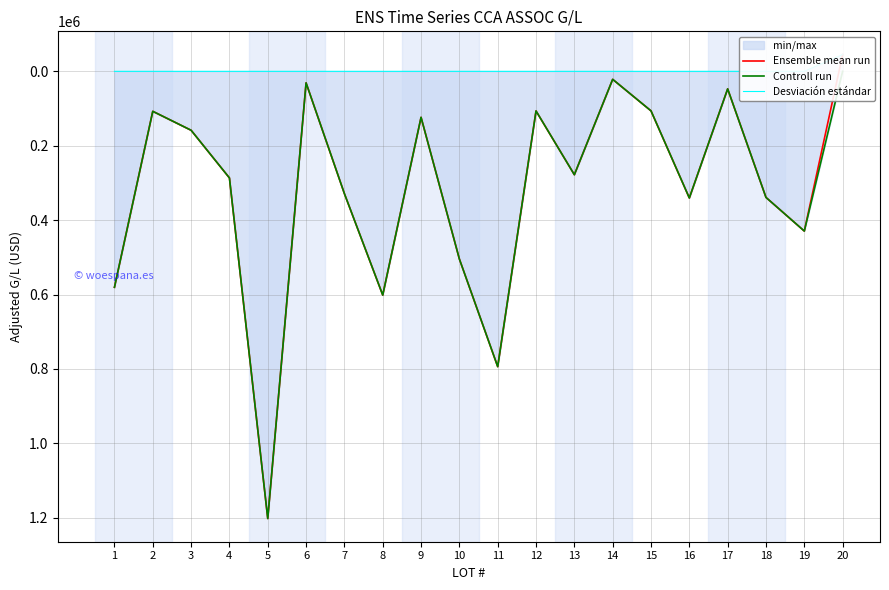

List the labels in order of Ensemble mean run value, smallest first.

20, 14, 6, 17, 15, 12, 2, 9, 3, 13, 4, 7, 18, 16, 19, 10, 1, 8, 11, 5